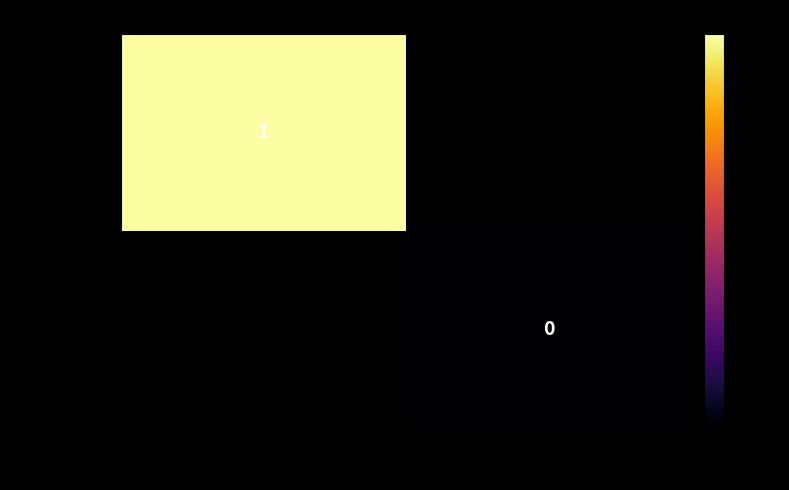

At how many categories does at least one series exceed 0?

1